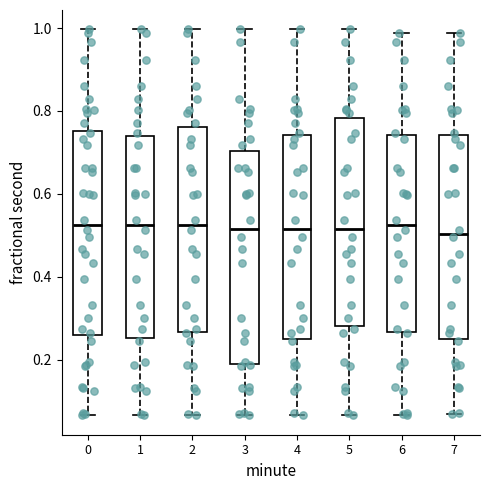

Reading left to right, read every box against the y-axis: the position of its median line, the range the box covers, and the ends of its whiskers. The values are not printed on the chart, so give them approximately, as read against the axis.

0: median 0.52, box 0.26 to 0.76, whiskers 0.06 to 1.00
1: median 0.52, box 0.26 to 0.74, whiskers 0.06 to 1.00
2: median 0.52, box 0.26 to 0.76, whiskers 0.06 to 1.00
3: median 0.52, box 0.18 to 0.70, whiskers 0.06 to 1.00
4: median 0.52, box 0.24 to 0.74, whiskers 0.06 to 1.00
5: median 0.52, box 0.28 to 0.78, whiskers 0.06 to 1.00
6: median 0.52, box 0.26 to 0.74, whiskers 0.06 to 0.98
7: median 0.50, box 0.24 to 0.74, whiskers 0.06 to 0.98